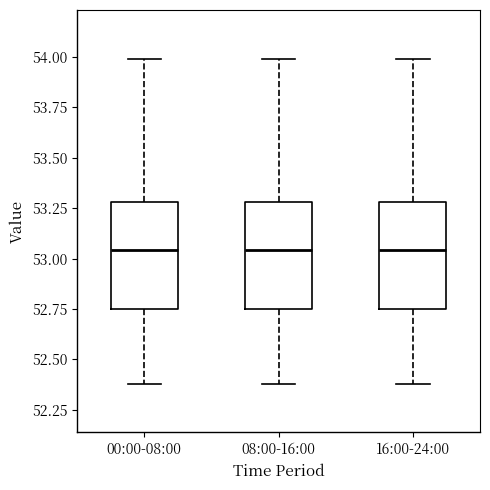

Reading left to right, read every box against the y-axis: the position of its median line, the range the box covers, and the ends of its whiskers. The values are not printed on the chart, so give them approximately, as read against the axis.

00:00-08:00: median 53.05, box 52.75 to 53.30, whiskers 52.40 to 54.00
08:00-16:00: median 53.05, box 52.75 to 53.30, whiskers 52.40 to 54.00
16:00-24:00: median 53.05, box 52.75 to 53.30, whiskers 52.40 to 54.00